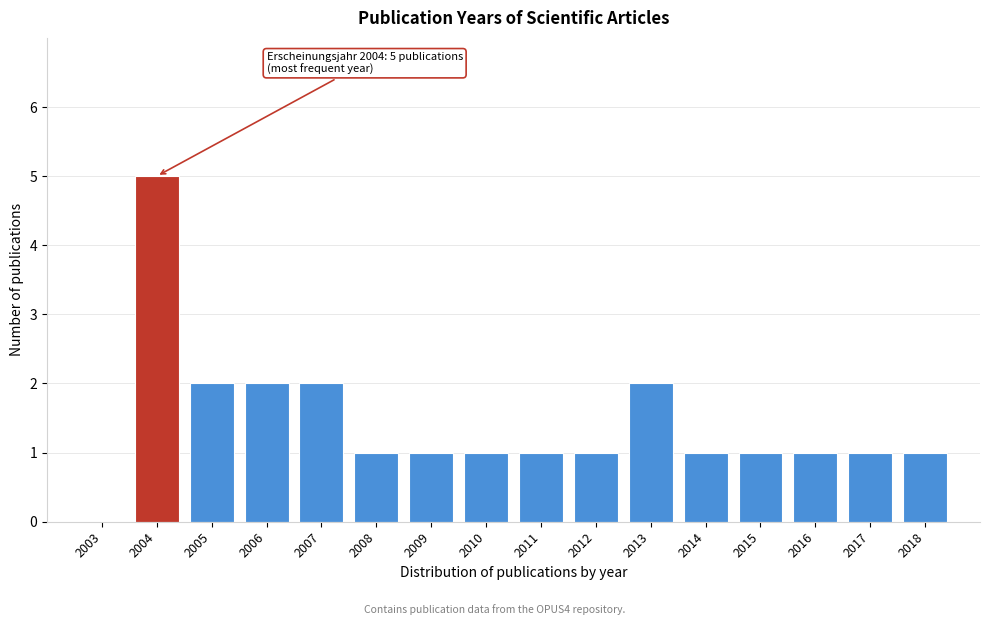

Reading left to right, transcribe all the data shown in this chart.

2003=0	2004=5	2005=2	2006=2	2007=2	2008=1	2009=1	2010=1	2011=1	2012=1	2013=2	2014=1	2015=1	2016=1	2017=1	2018=1